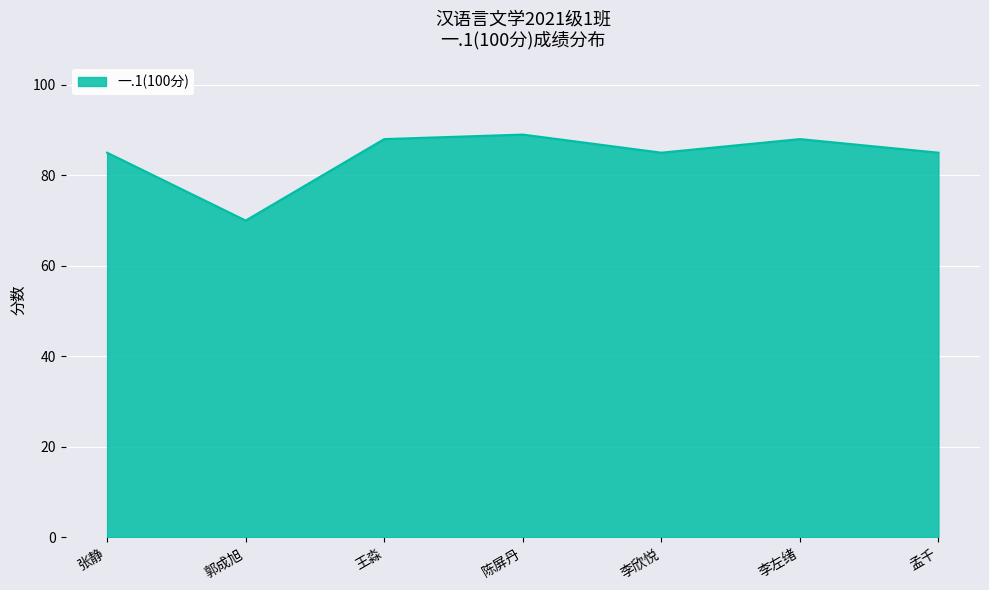

What is the difference between the second highest and second lowest values?

3